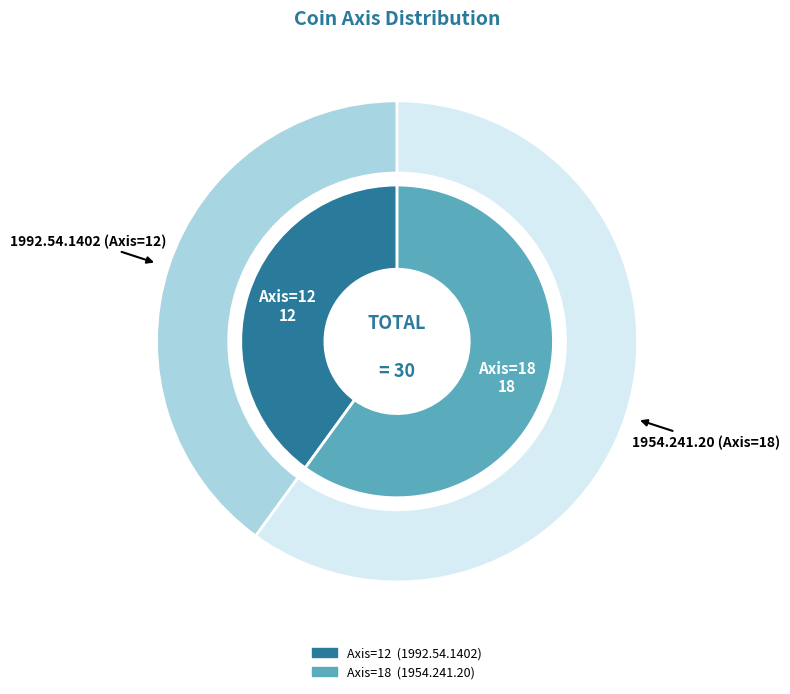

What portion of the pie excludes 1992.54.1402 (Axis=12)?

60.0%